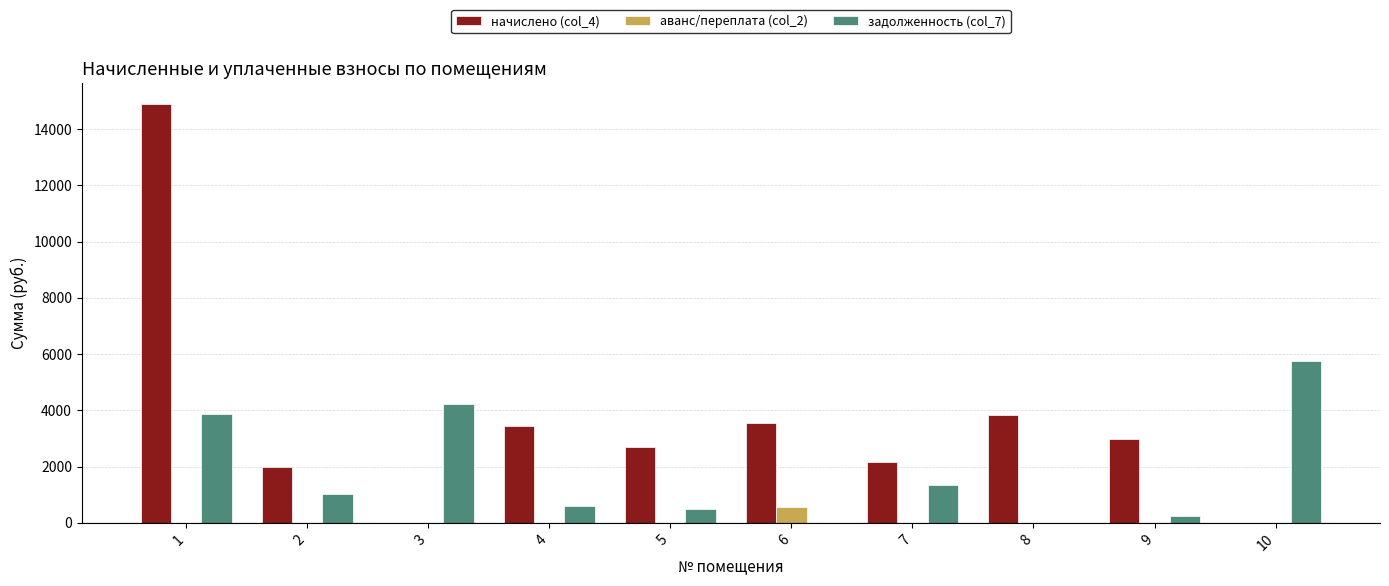

What value does the задолженность (col_7) series have at 1?

3860.5